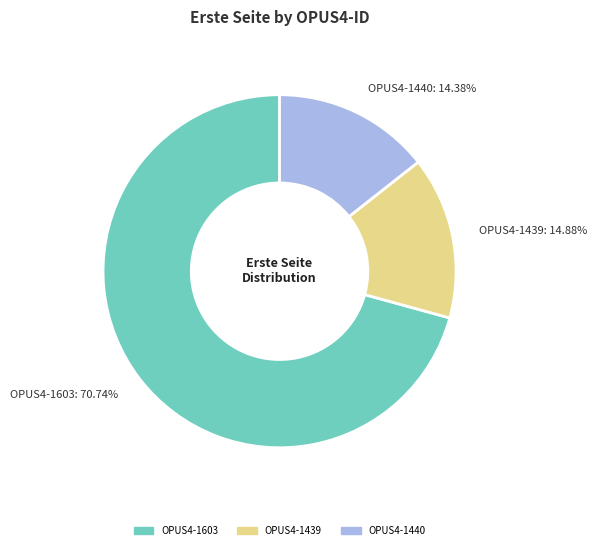

Approximately how many times larger is the value at OPUS4-1439 compared to OPUS4-1440?

1.0